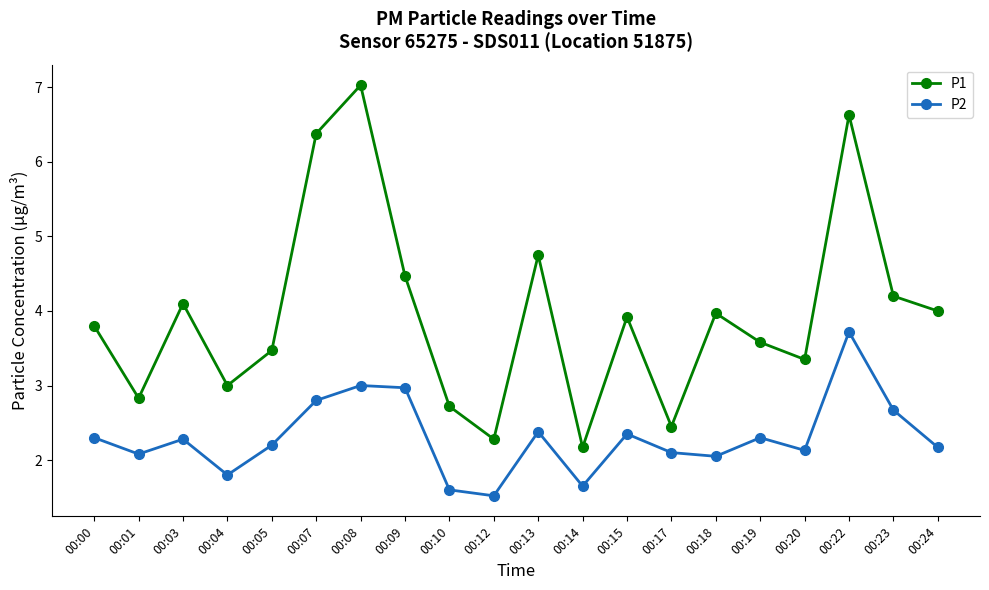

What value does the P1 series have at 00:23?

4.2